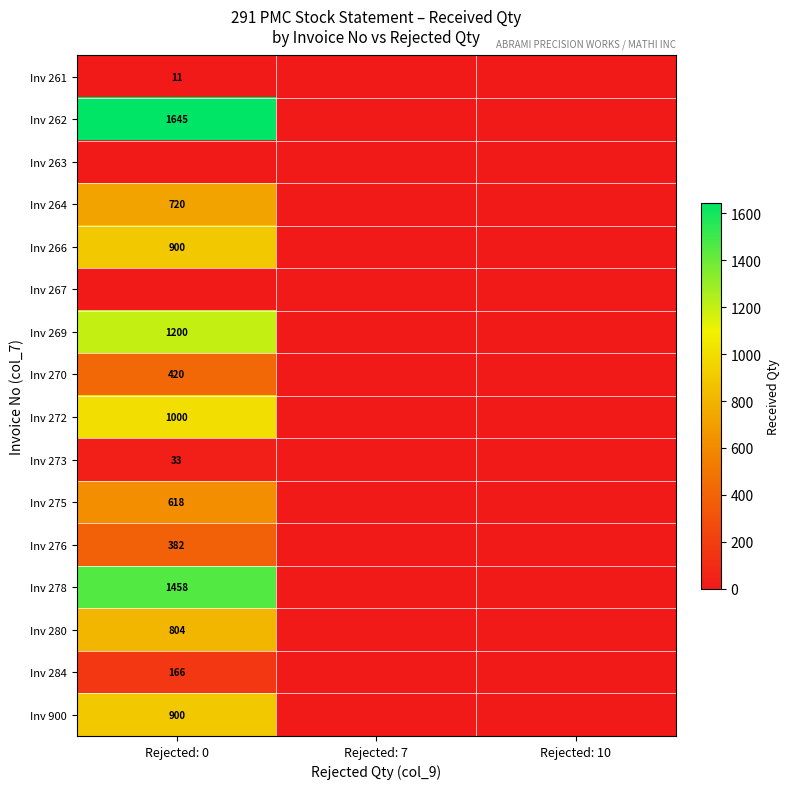

Is it true that Inv 272 equals 1552 at Rejected: 0?

False